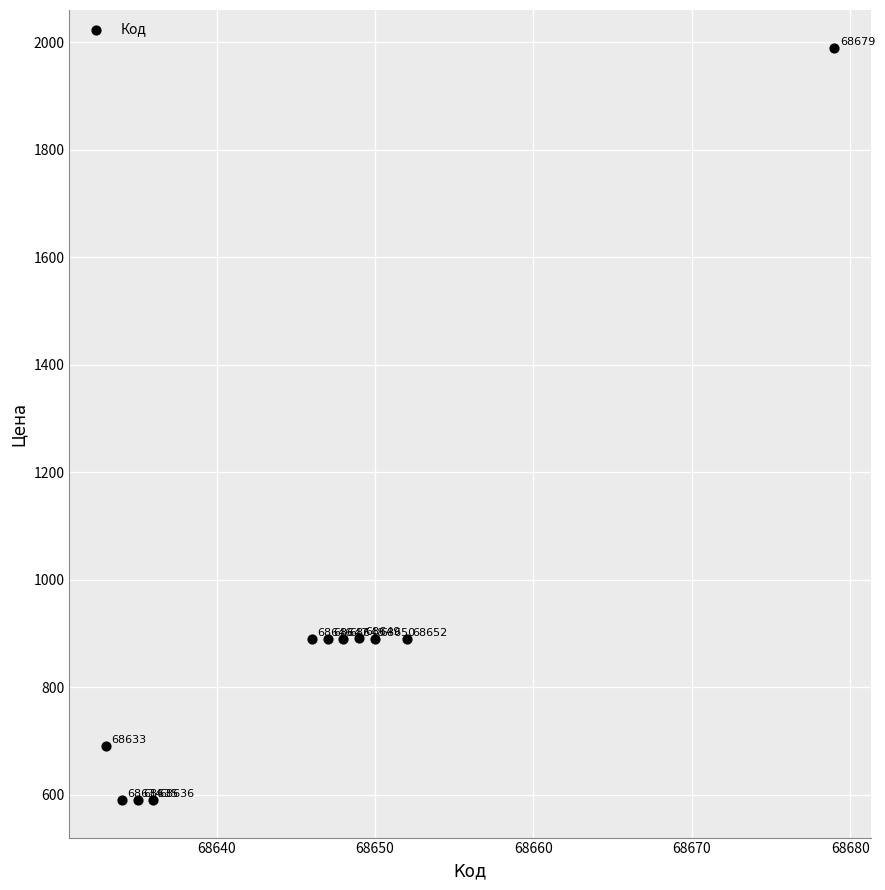

What Y value in the scatter plot is closest to 1290?

891.0